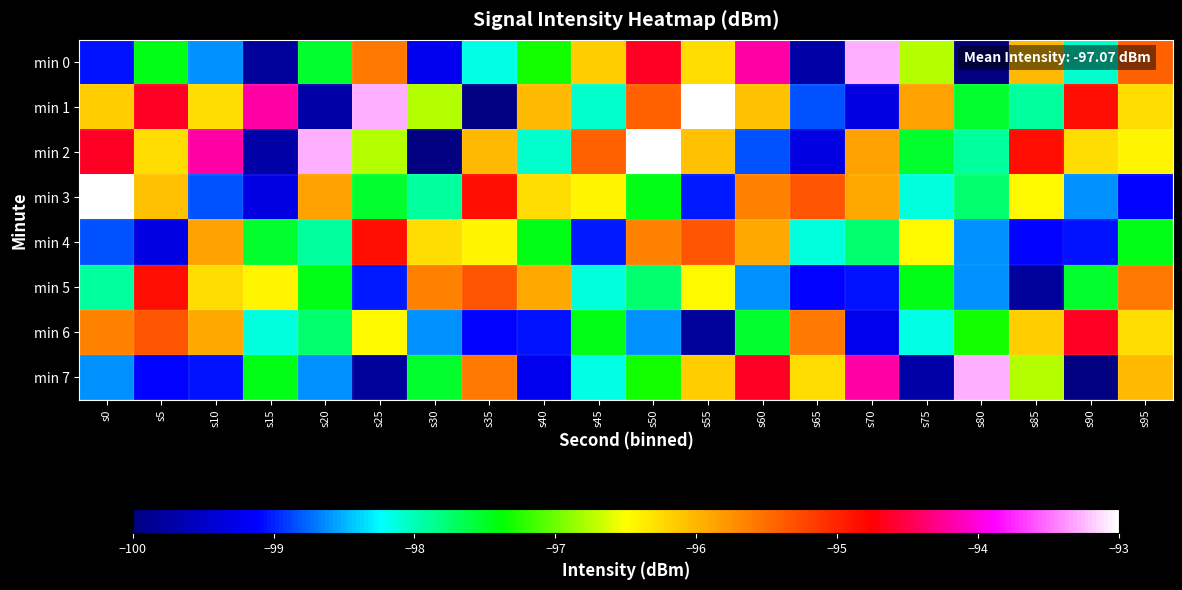

Reading left to right, what are all the values shown in this chart?

min 0: s0=-99.1	s5=-97.5	s10=-98.6	s15=-99.8	s20=-97.5	s25=-95.6	s30=-99.2	s35=-98.2	s40=-97.3	s45=-96.2	s50=-94.6	s55=-96.3	s60=-94.2	s65=-99.7	s70=-93.3	s75=-96.8	s80=-100.0	s85=-96.0	s90=-98.1	s95=-95.4
min 1: s0=-96.2	s5=-94.6	s10=-96.3	s15=-94.2	s20=-99.7	s25=-93.3	s30=-96.8	s35=-100.0	s40=-96.0	s45=-98.1	s50=-95.4	s55=-93.0	s60=-96.1	s65=-98.8	s70=-99.3	s75=-95.9	s80=-97.5	s85=-97.9	s90=-94.8	s95=-96.3
min 2: s0=-94.6	s5=-96.3	s10=-94.2	s15=-99.7	s20=-93.3	s25=-96.8	s30=-100.0	s35=-96.0	s40=-98.1	s45=-95.4	s50=-93.0	s55=-96.1	s60=-98.8	s65=-99.3	s70=-95.9	s75=-97.5	s80=-97.9	s85=-94.8	s90=-96.3	s95=-96.4
min 3: s0=-93.0	s5=-96.1	s10=-98.8	s15=-99.3	s20=-95.9	s25=-97.5	s30=-97.9	s35=-94.8	s40=-96.3	s45=-96.4	s50=-97.4	s55=-99.0	s60=-95.6	s65=-95.3	s70=-95.9	s75=-98.1	s80=-97.7	s85=-96.5	s90=-98.6	s95=-99.1
min 4: s0=-98.8	s5=-99.3	s10=-95.9	s15=-97.5	s20=-97.9	s25=-94.8	s30=-96.3	s35=-96.4	s40=-97.4	s45=-99.0	s50=-95.6	s55=-95.3	s60=-95.9	s65=-98.1	s70=-97.7	s75=-96.5	s80=-98.6	s85=-99.1	s90=-99.1	s95=-97.5
min 5: s0=-97.9	s5=-94.8	s10=-96.3	s15=-96.4	s20=-97.4	s25=-99.0	s30=-95.6	s35=-95.3	s40=-95.9	s45=-98.1	s50=-97.7	s55=-96.5	s60=-98.6	s65=-99.1	s70=-99.1	s75=-97.5	s80=-98.6	s85=-99.8	s90=-97.5	s95=-95.6
min 6: s0=-95.6	s5=-95.3	s10=-95.9	s15=-98.1	s20=-97.7	s25=-96.5	s30=-98.6	s35=-99.1	s40=-99.1	s45=-97.5	s50=-98.6	s55=-99.8	s60=-97.5	s65=-95.6	s70=-99.2	s75=-98.2	s80=-97.3	s85=-96.2	s90=-94.6	s95=-96.3
min 7: s0=-98.6	s5=-99.1	s10=-99.1	s15=-97.5	s20=-98.6	s25=-99.8	s30=-97.5	s35=-95.6	s40=-99.2	s45=-98.2	s50=-97.3	s55=-96.2	s60=-94.6	s65=-96.3	s70=-94.2	s75=-99.7	s80=-93.3	s85=-96.8	s90=-100.0	s95=-96.0